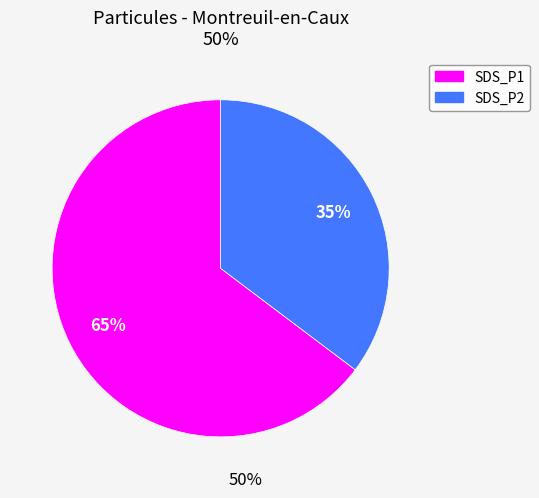

To the nearest percent, what is the average slice percentage?

50%